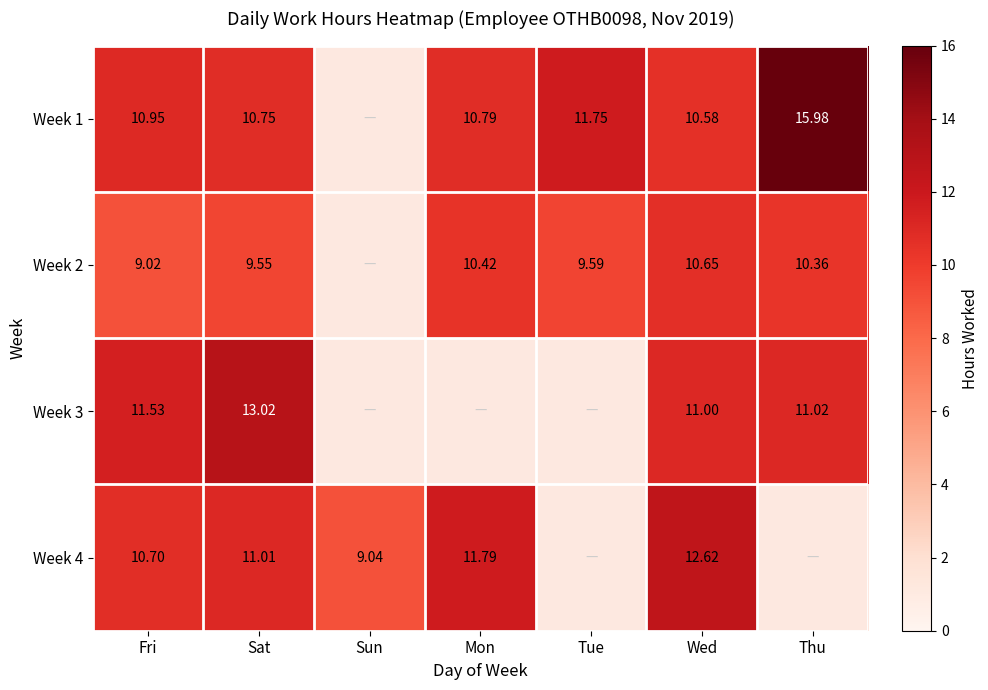

What is the approximate value of Week 2 at Fri?

9.0